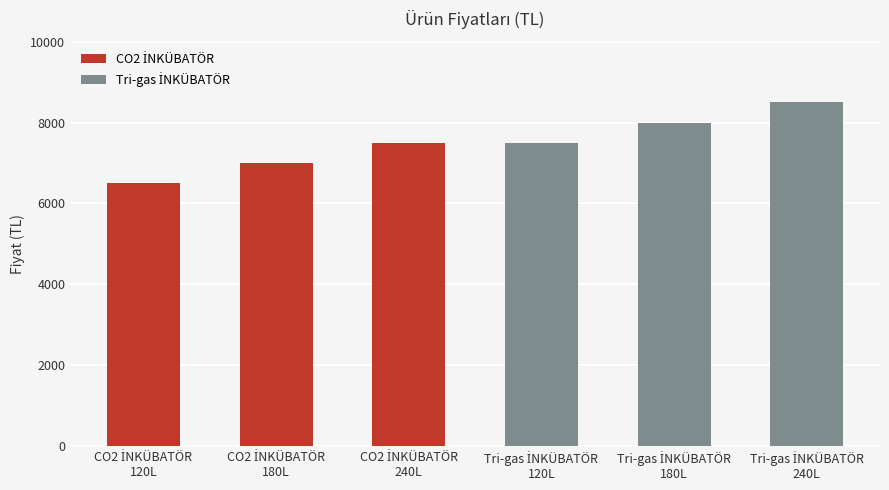

What is the value of the 6th bar from the left?

8500